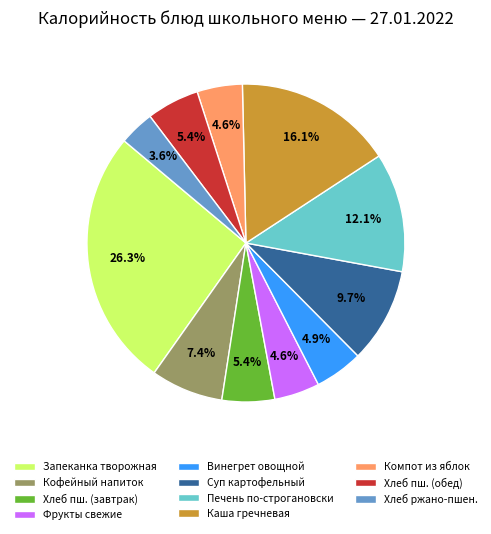

Which has a higher value, Хлеб ржано-пшен. or Винегрет овощной?

Винегрет овощной